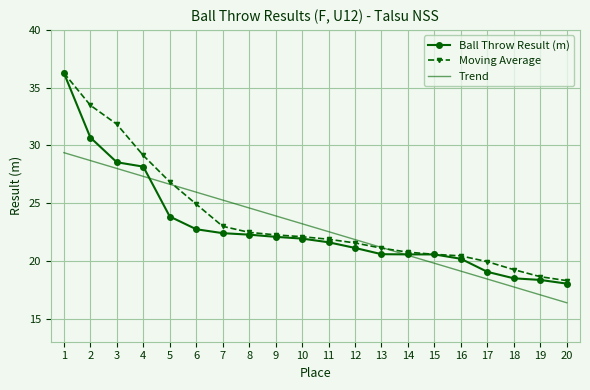

The value of Trend at 19 is 24.7. True or false?

False